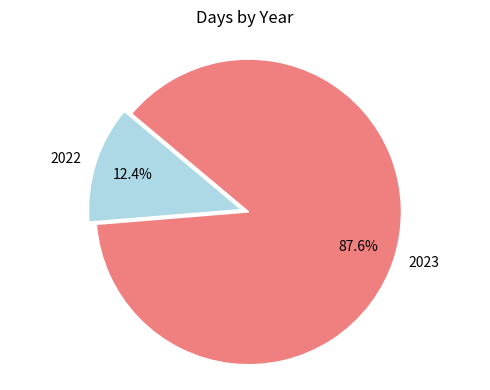

To the nearest percent, what portion does 2022 represent?

12%